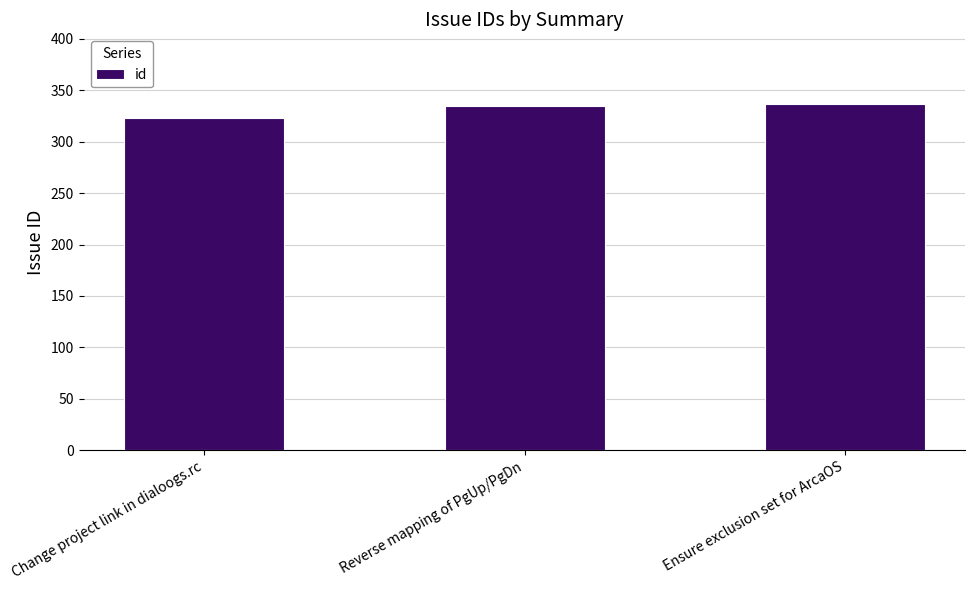

What is the value of the 3rd bar from the left?

337